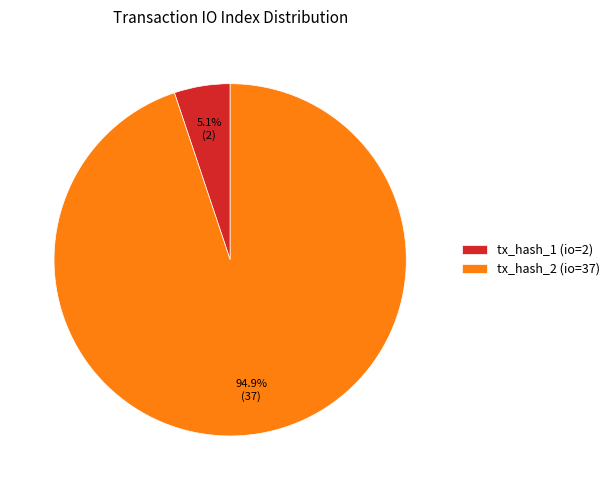

What is the total percentage of tx_hash_2 (io=37) and tx_hash_1 (io=2)?

100.0%